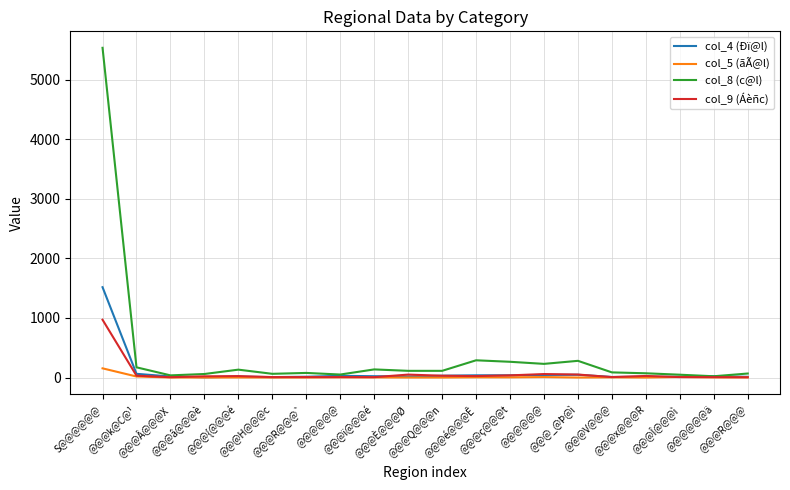

Does the chart have visible grid lines?

Yes